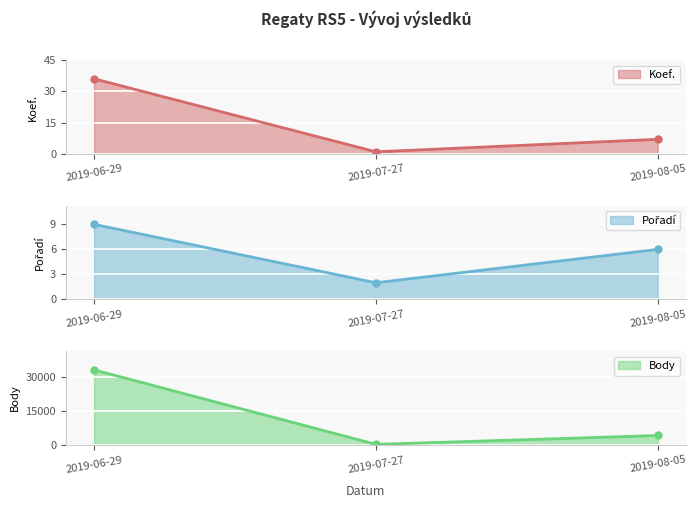

Reading left to right, extract all data points from this chart.

Koef.: 2019-06-29=36	2019-07-27=1	2019-08-05=7
Pořadí: 2019-06-29=9	2019-07-27=2	2019-08-05=6
Body: 2019-06-29=33297	2019-07-27=277	2019-08-05=4211